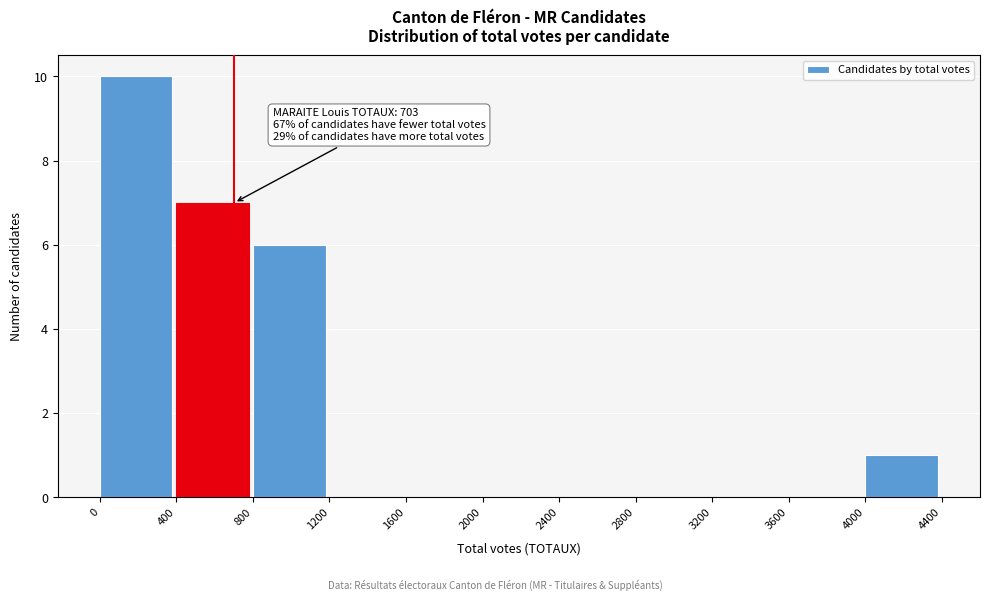

Over which range of the x-axis is the bar tallest?

0 to 400